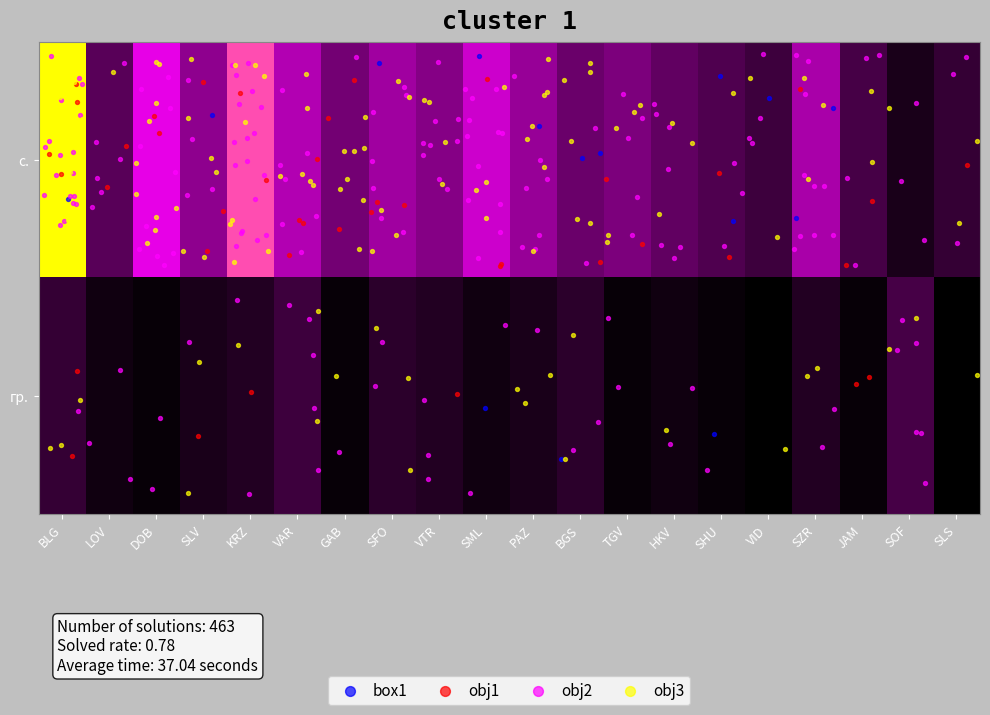

Reading right to left, extract all data points from this chart.

с.: SLS=8	SOF=5	JAM=10	SZR=21	VID=9	SHU=11	HKV=13	TGV=16	BGS=14	PAZ=19	SML=25	VTR=17	SFO=20	GAB=15	VAR=22	KRZ=35	SLV=18	DOB=28	LOV=12	BLG=45
гр.: SLS=2	SOF=10	JAM=3	SZR=6	VID=2	SHU=3	HKV=4	TGV=3	BGS=7	PAZ=5	SML=4	VTR=6	SFO=7	GAB=3	VAR=9	KRZ=6	SLV=5	DOB=3	LOV=4	BLG=8